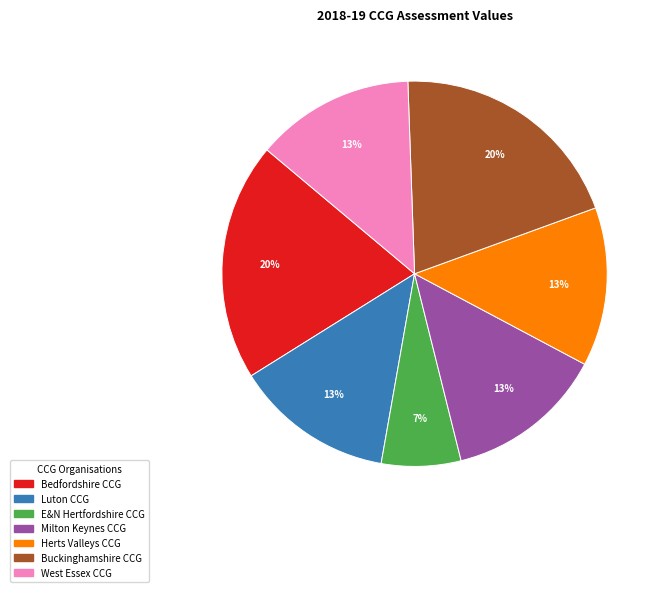

To the nearest percent, what is the average slice percentage?

14%